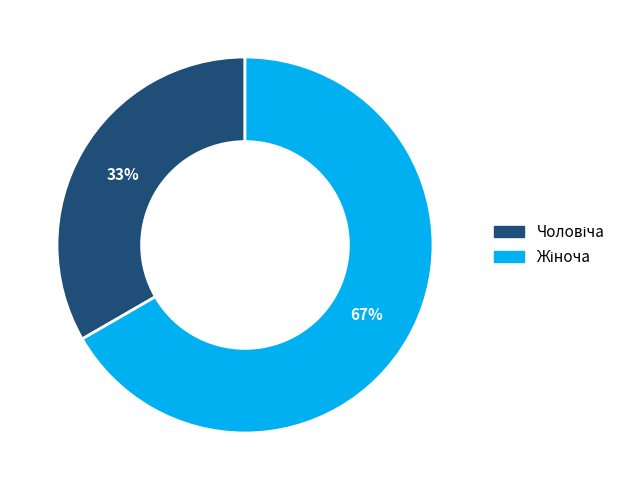

Is there a majority slice in this chart?

Yes